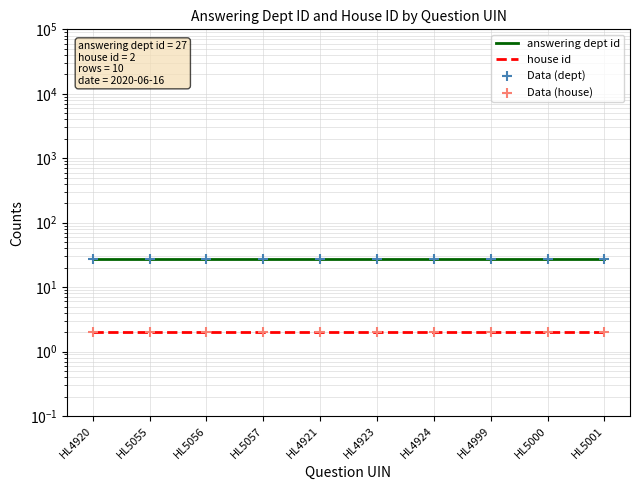

Is the value of Data (dept) at HL4999 greater than the value of Data (house) at HL5056?

Yes